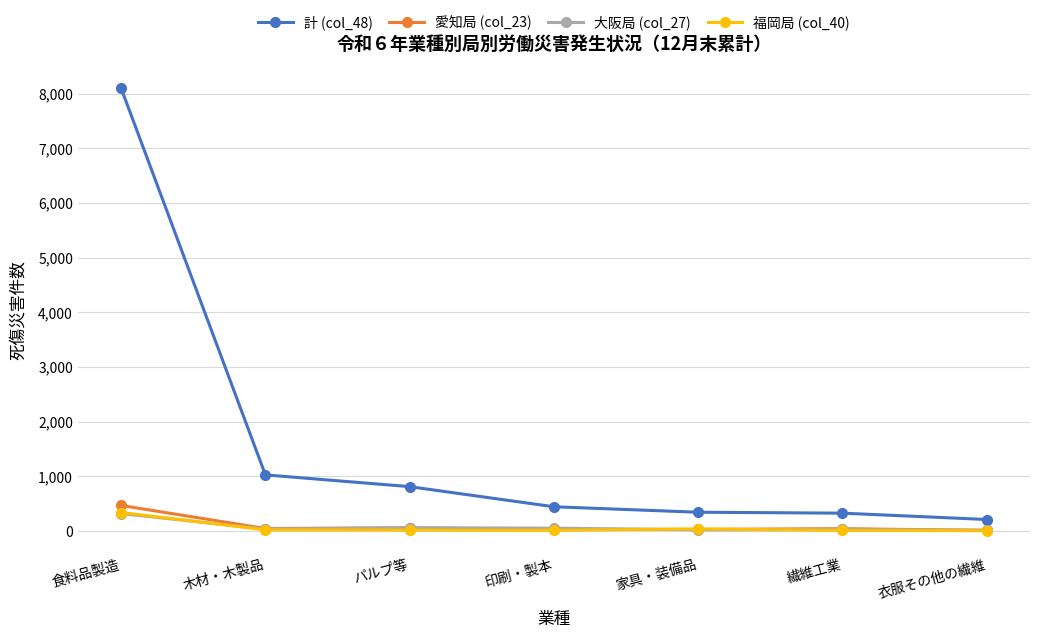

How many data points in 大阪局 (col_27) are less than 35?

3